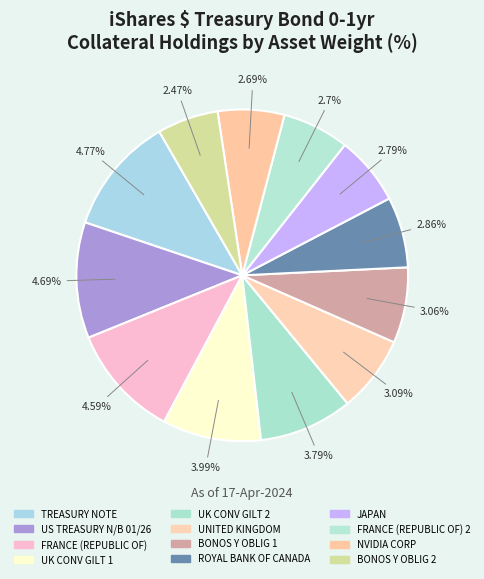

What is the change in value from UK CONV GILT 1 to BONOS Y OBLIG 2?

-1.5